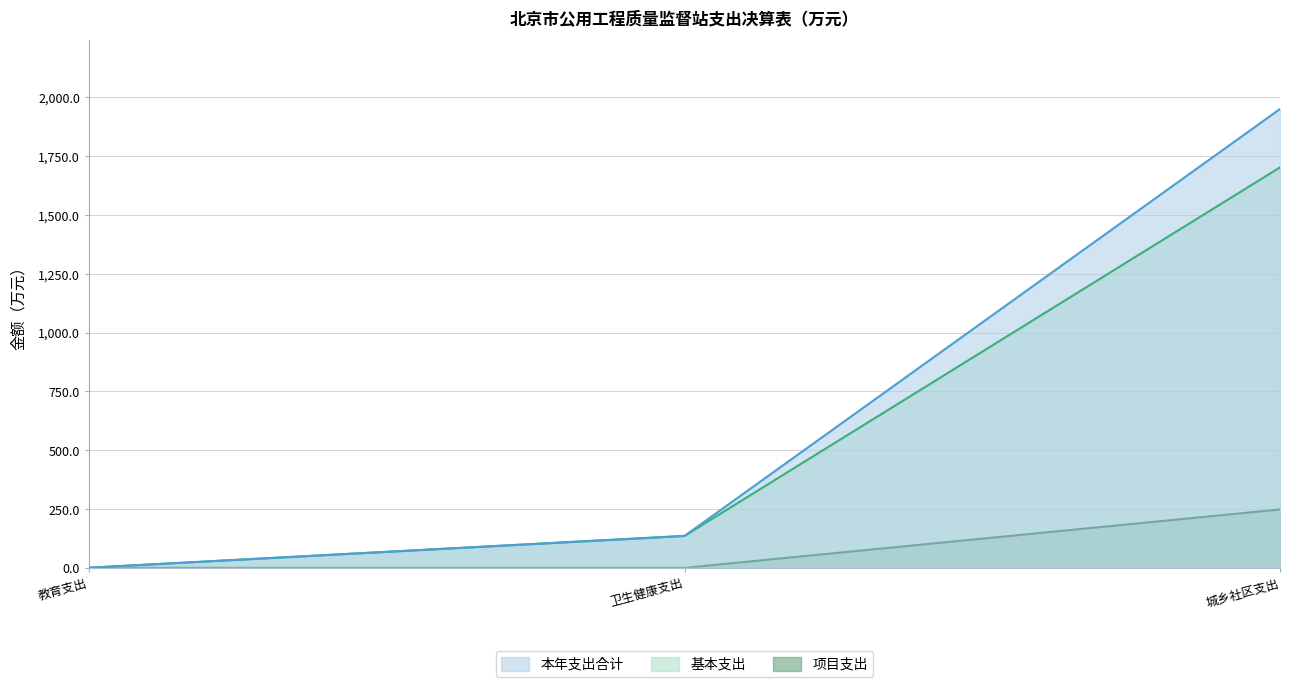

How many lines are shown in the chart?

3